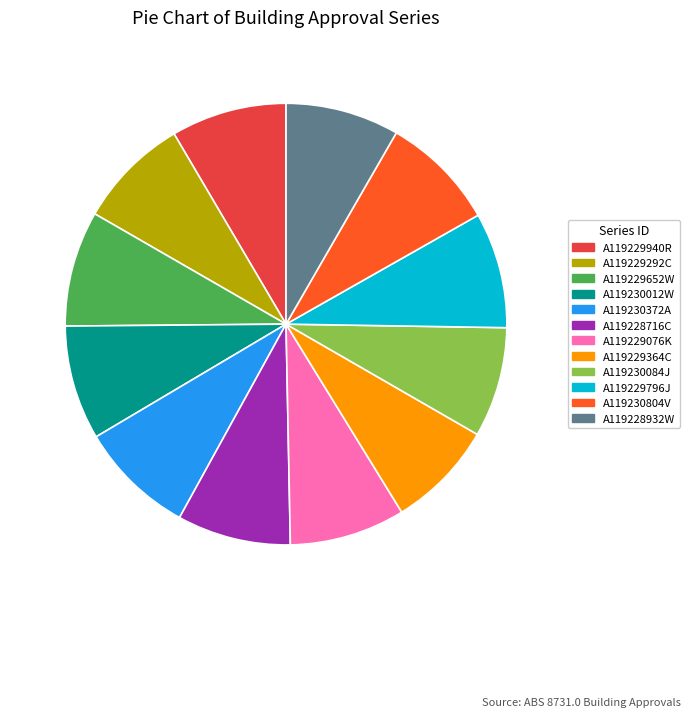

True or false: A119228932W accounts for 21% of the total.

False